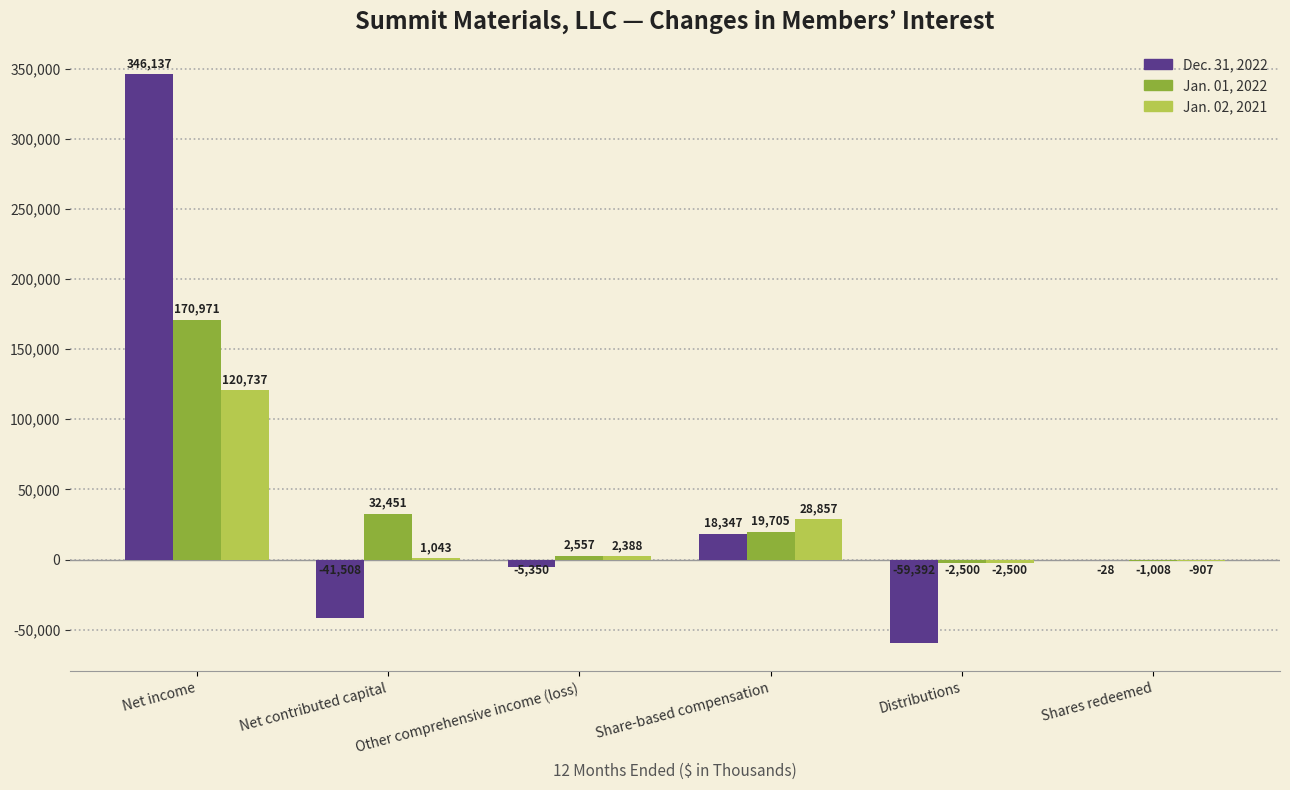

How many distinct data groups are displayed?

3